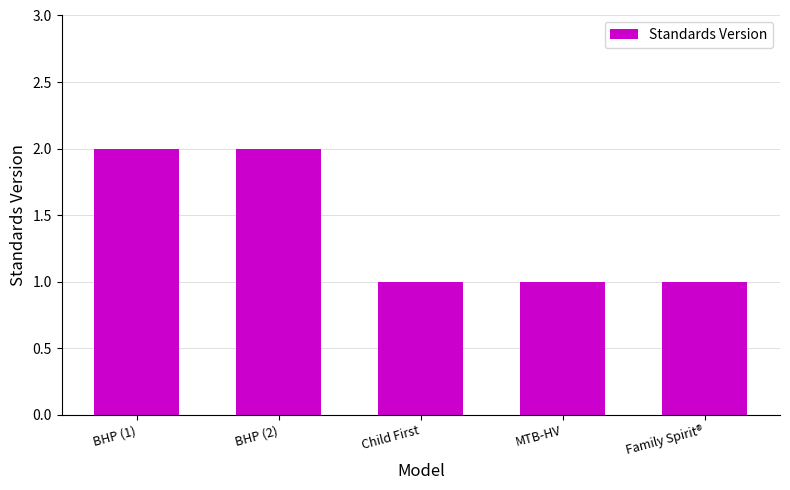

Reading right to left, what are all the values shown in this chart?

1	1	1	2	2